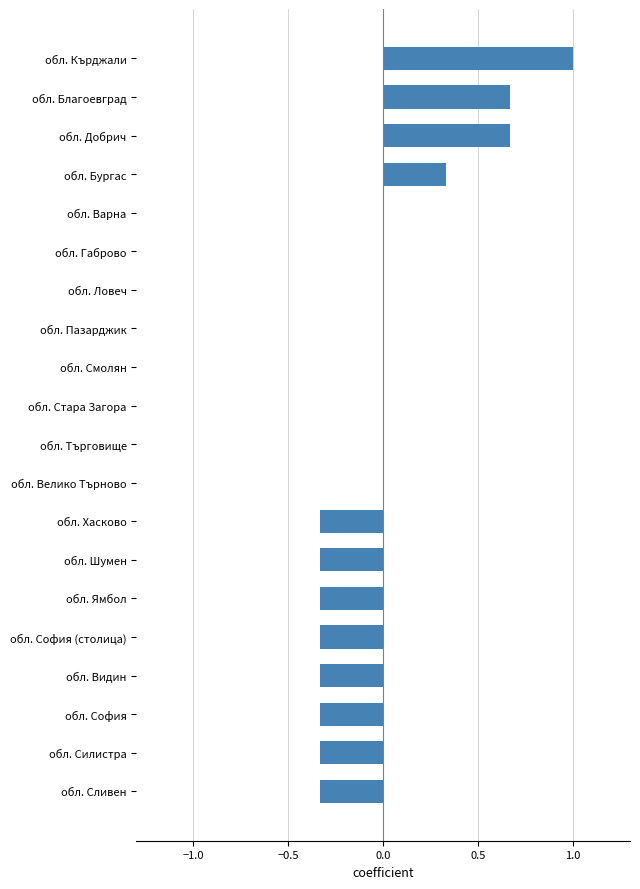

What is the change in value from обл. Ямбол to обл. Добрич?

+1.0